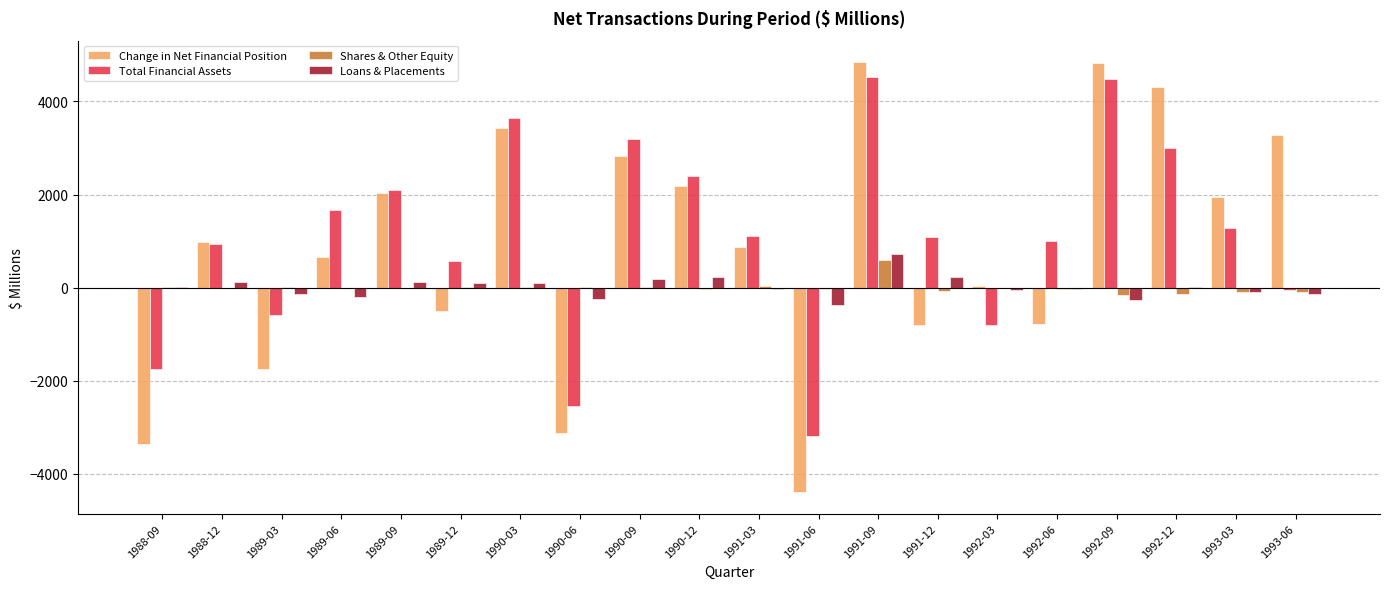

What is the sum of all Loans & Placements values?

300